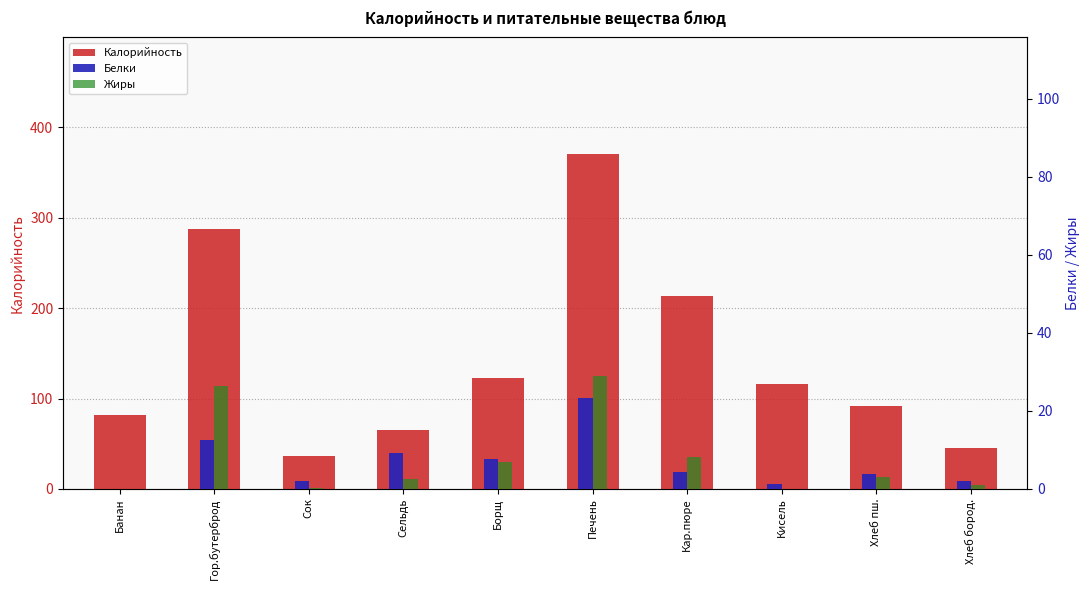

What is the difference between the highest and lowest values at Борщ?

116.1